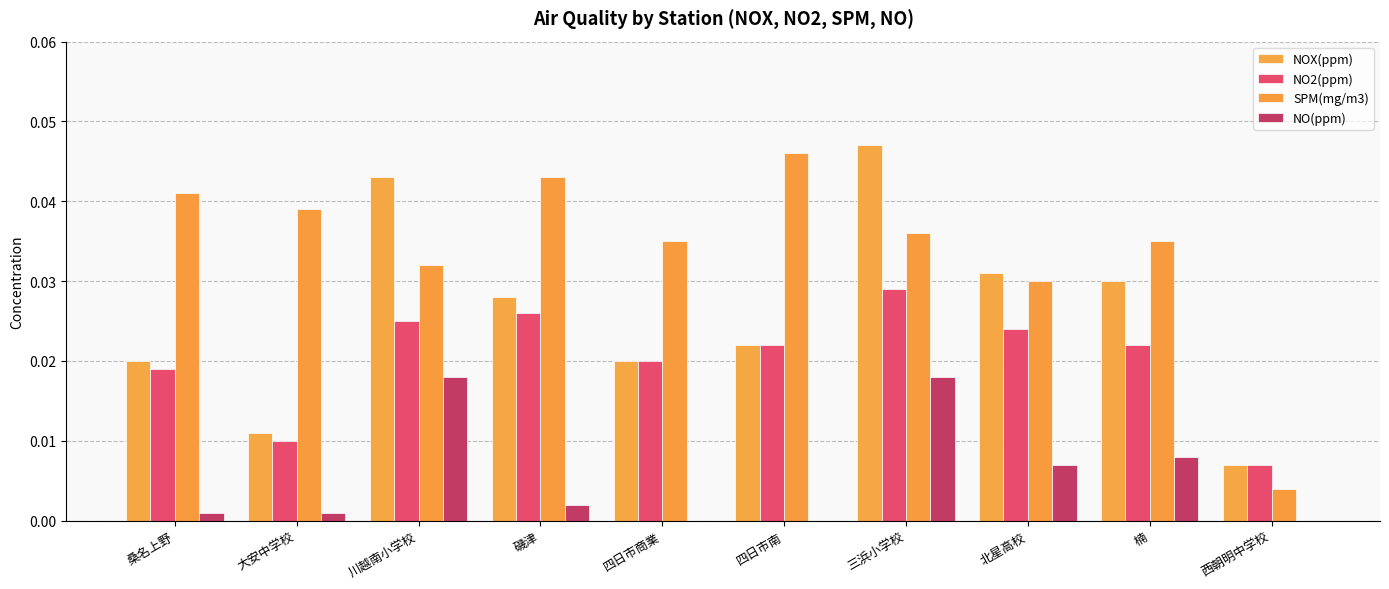

How many data points does each series have?

10